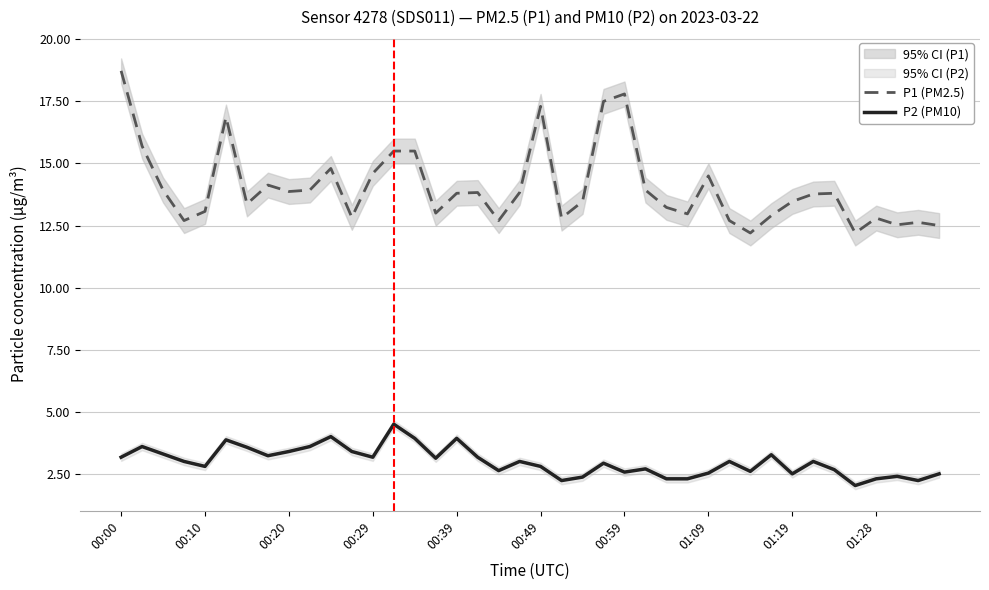

Is this an area chart (filled region under the line)?

No